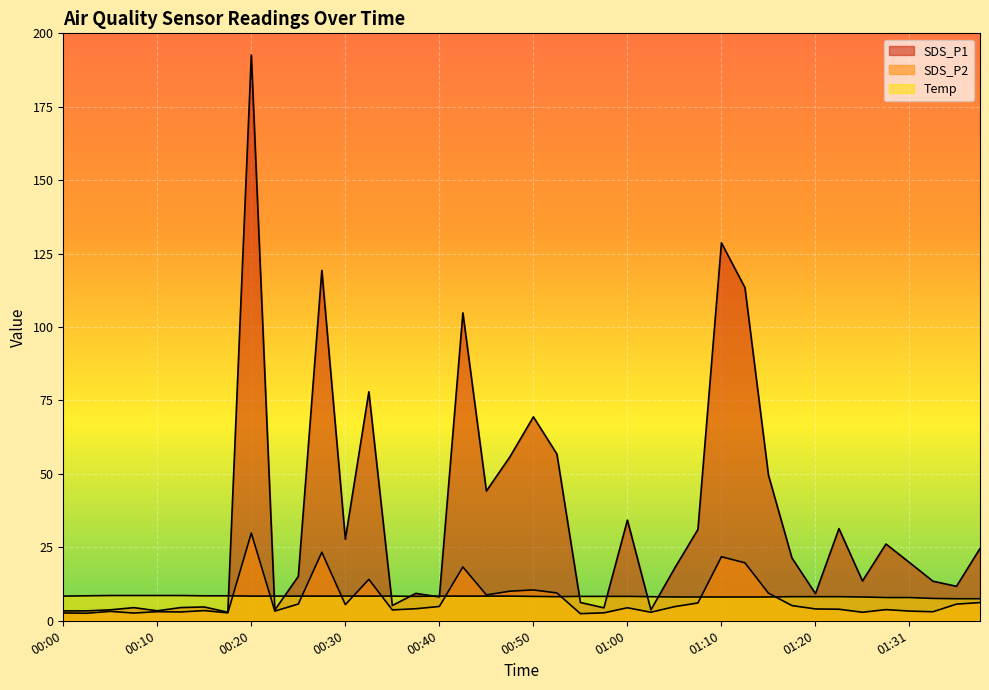

Between 00:35 and 00:55, which is larger?

00:55